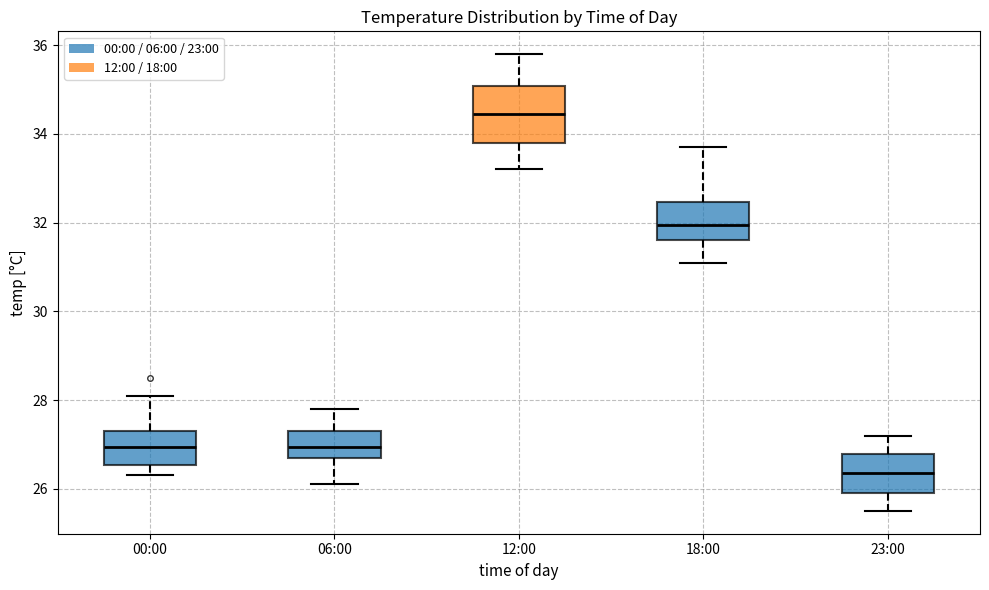

Where is the lower edge of the box for 00:00 on the y-axis? The values are not printed on the chart, so give them approximately, as read against the axis.

26.6